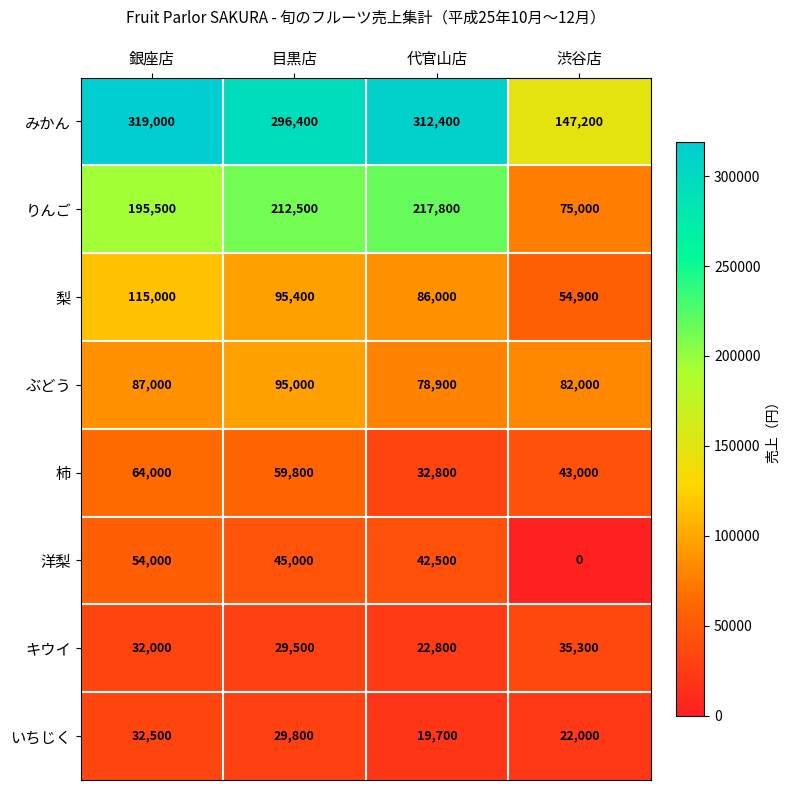

What is the spread (max minus min) of values at 代官山店?

292700